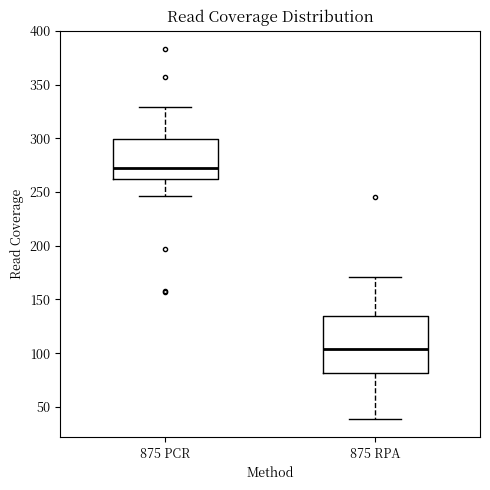

Which box's median line is the highest?

875 PCR